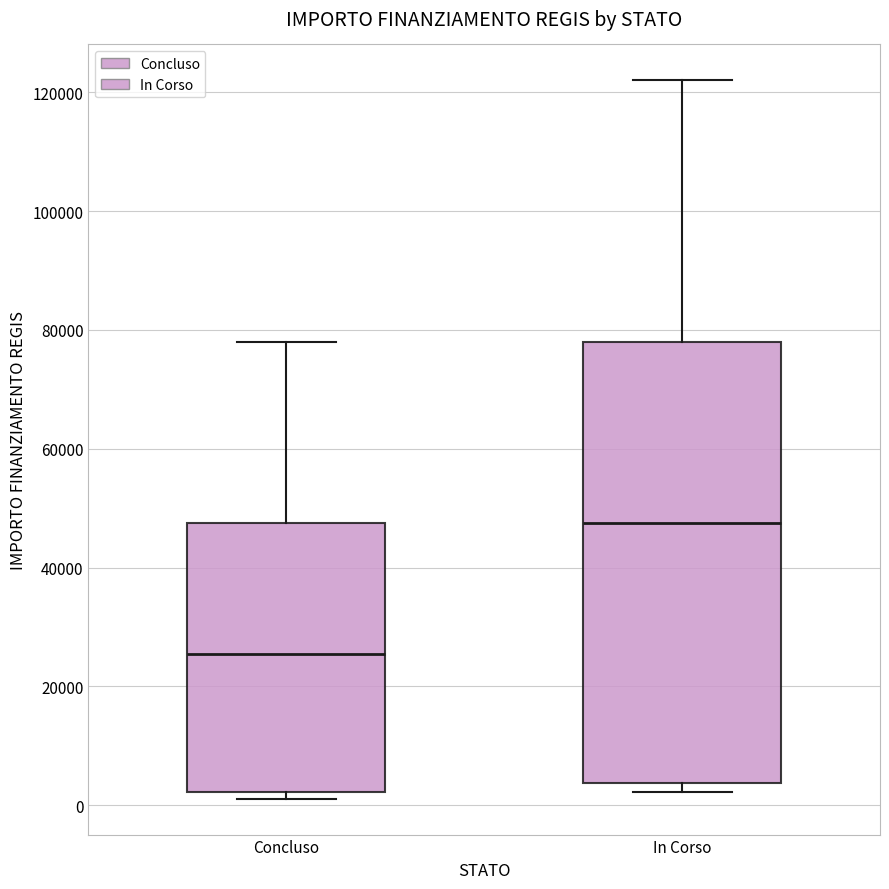

Where is the upper edge of the box for Concluso on the y-axis? The values are not printed on the chart, so give them approximately, as read against the axis.

48000